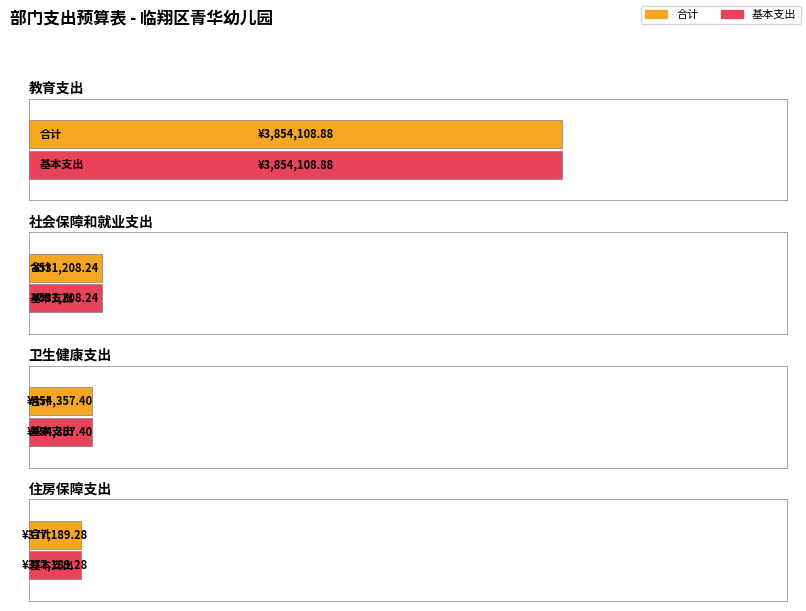

Which series has the largest total across all categories?

合计